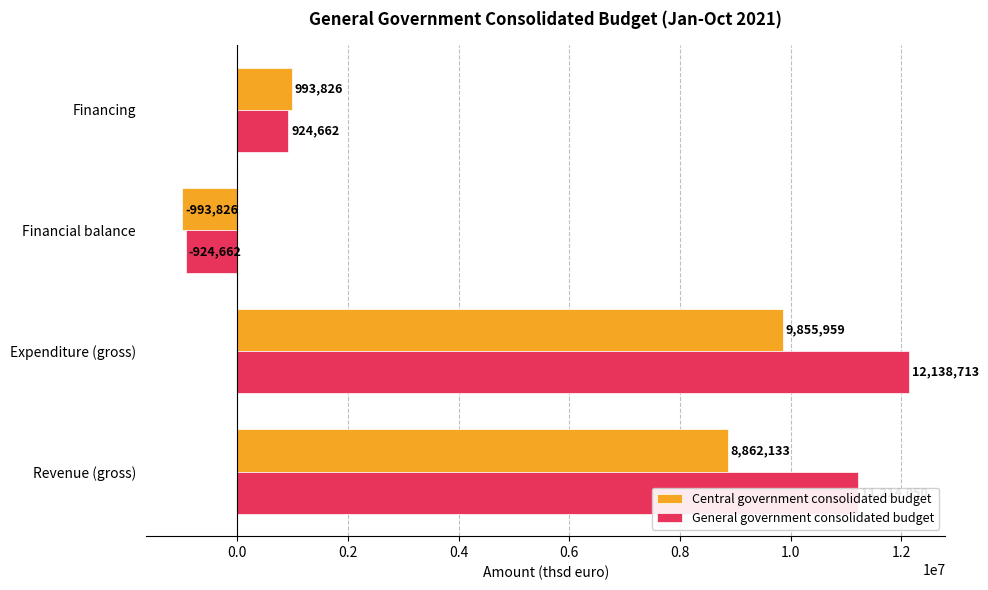

How many values in General government consolidated budget are below zero?

1